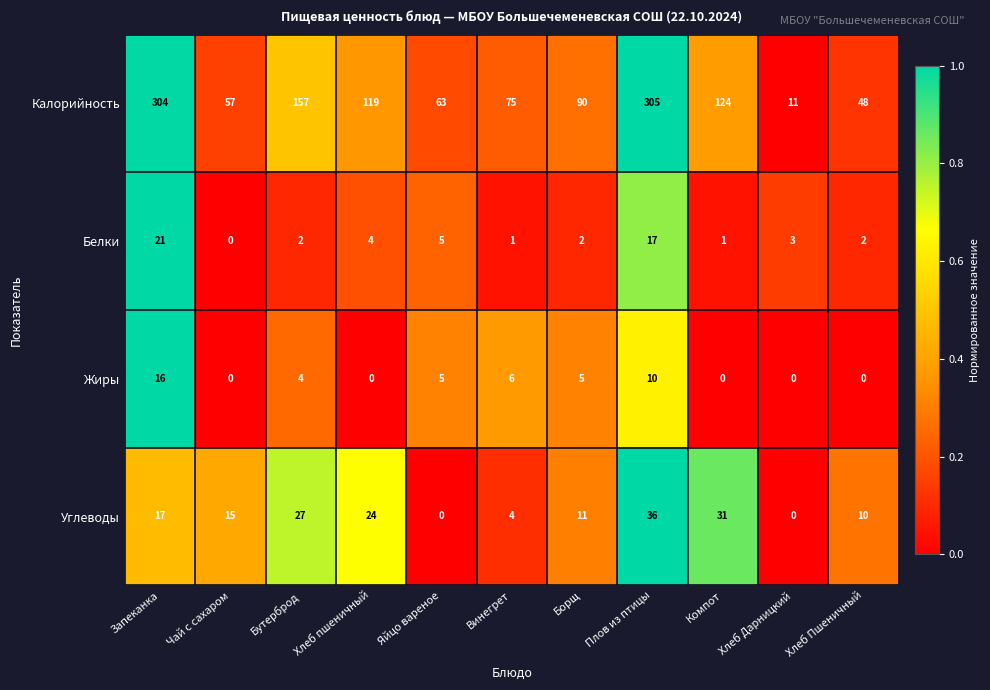

List the series in order of their peak value, lowest first.

Жиры, Белки, Углеводы, Калорийность